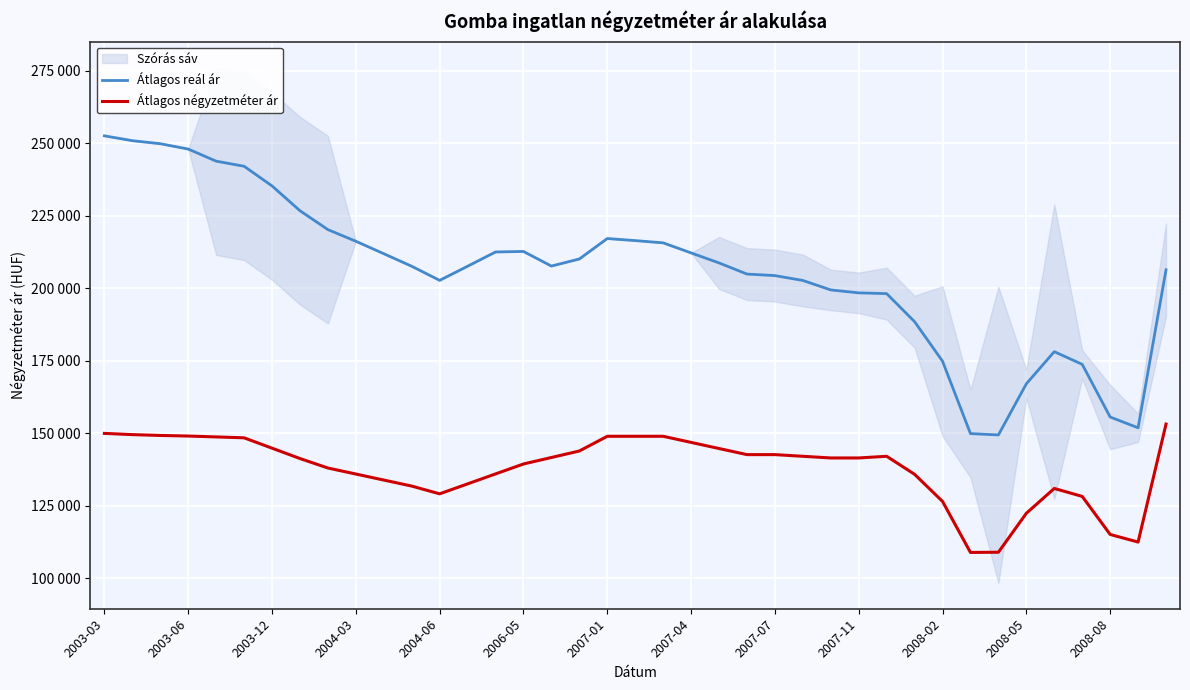

Which series has the largest total across all categories?

Átlagos reál ár